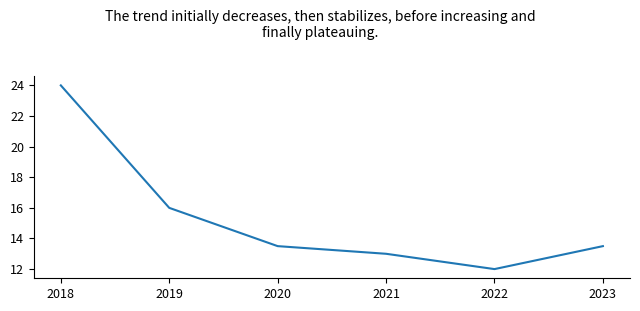

The value at 2021 is 13.0. True or false?

True